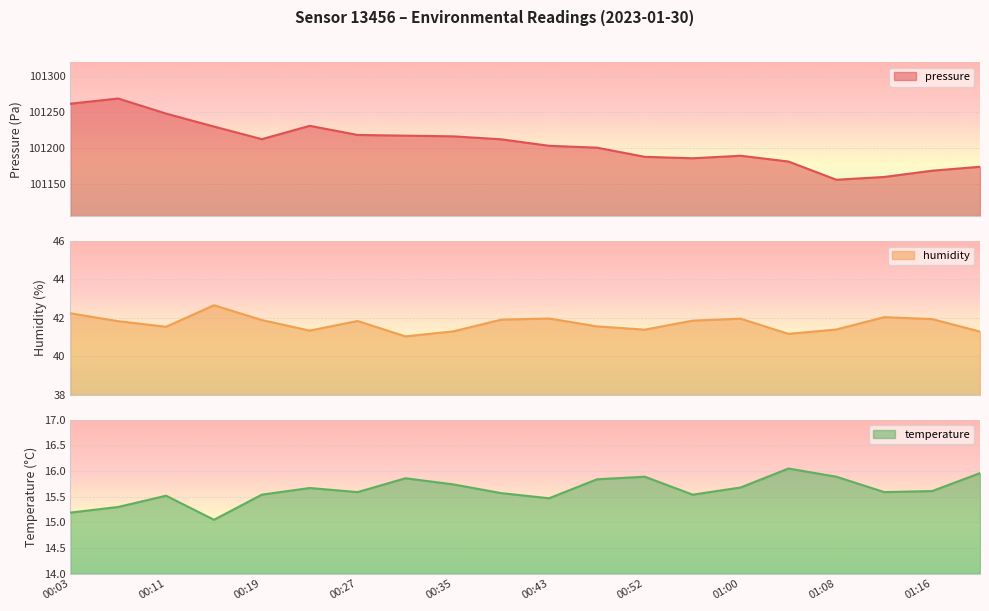

True or false: temperature has more than 1 points higher than both neighbors.

True